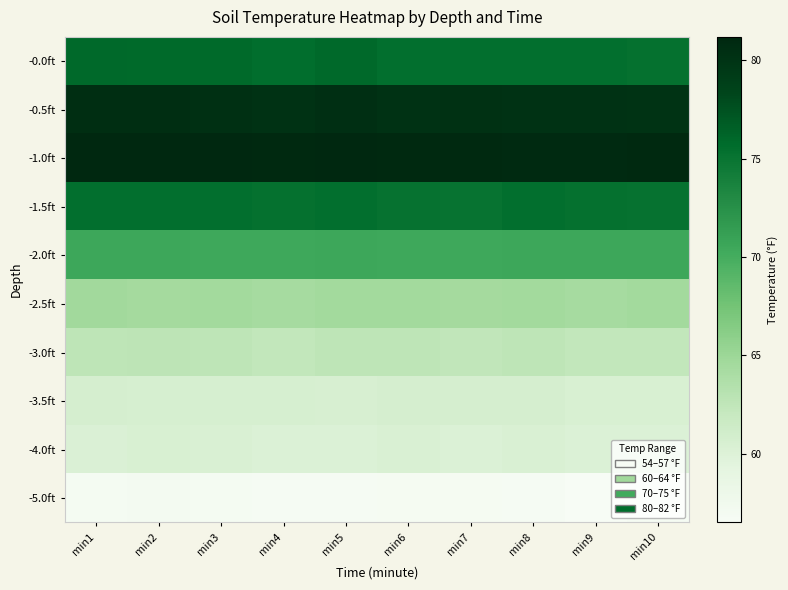

Reading right to left, transcribe all the data shown in this chart.

-0.0ft: min10=75.3	min9=75.5	min8=75.5	min7=75.5	min6=75.5	min5=75.9	min4=75.6	min3=75.8	min2=75.8	min1=75.9
-0.5ft: min10=80.0	min9=80.1	min8=80.1	min7=80.2	min6=80.1	min5=80.4	min4=80.1	min3=80.3	min2=80.5	min1=80.5
-1.0ft: min10=81.0	min9=80.9	min8=80.9	min7=81.0	min6=81.0	min5=81.2	min4=81.0	min3=81.1	min2=81.1	min1=81.2
-1.5ft: min10=75.2	min9=75.3	min8=75.5	min7=75.1	min6=75.2	min5=75.5	min4=75.3	min3=75.5	min2=75.5	min1=75.5
-2.0ft: min10=70.5	min9=70.5	min8=70.5	min7=70.4	min6=70.4	min5=70.5	min4=70.4	min3=70.4	min2=70.5	min1=70.5
-2.5ft: min10=64.6	min9=64.4	min8=64.6	min7=64.5	min6=64.6	min5=64.6	min4=64.4	min3=64.6	min2=64.5	min1=64.7
-3.0ft: min10=62.3	min9=62.3	min8=62.6	min7=62.4	min6=62.6	min5=62.6	min4=62.3	min3=62.6	min2=62.7	min1=62.6
-3.5ft: min10=60.4	min9=60.4	min8=60.7	min7=60.7	min6=60.7	min5=60.5	min4=60.6	min3=60.6	min2=60.6	min1=60.7
-4.0ft: min10=60.1	min9=60.1	min8=60.3	min7=60.1	min6=60.3	min5=60.1	min4=60.1	min3=60.3	min2=60.4	min1=60.2
-5.0ft: min10=56.7	min9=56.5	min8=56.7	min7=56.8	min6=56.8	min5=56.7	min4=56.7	min3=56.9	min2=57.0	min1=56.9